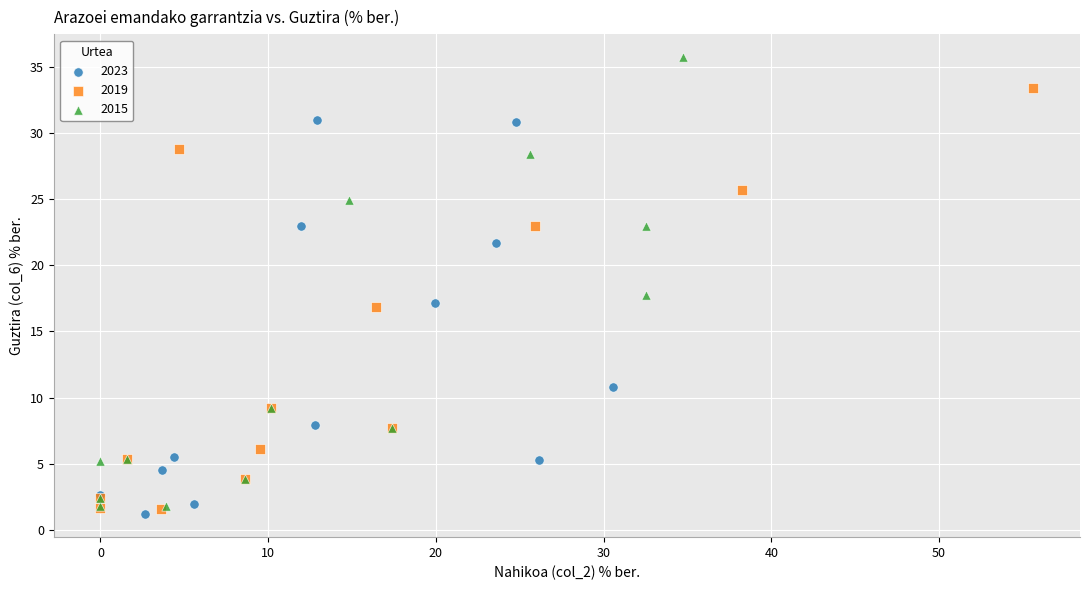

Which series has the widest spread of Y values?

2015